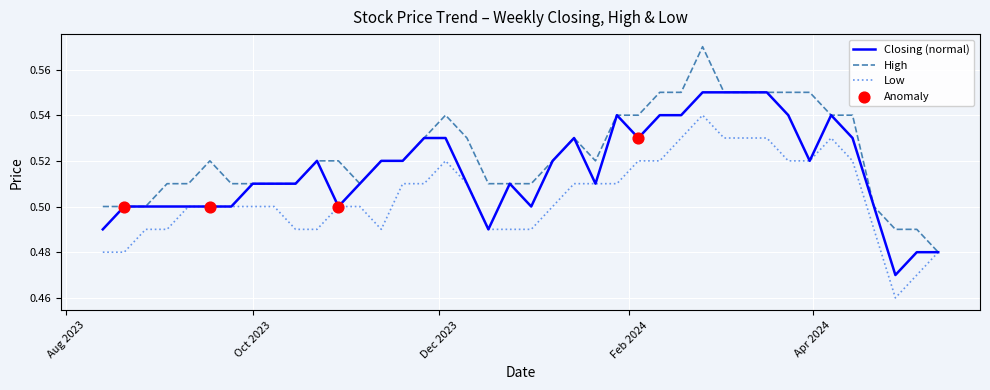

Which series has the largest range (max minus min)?

High